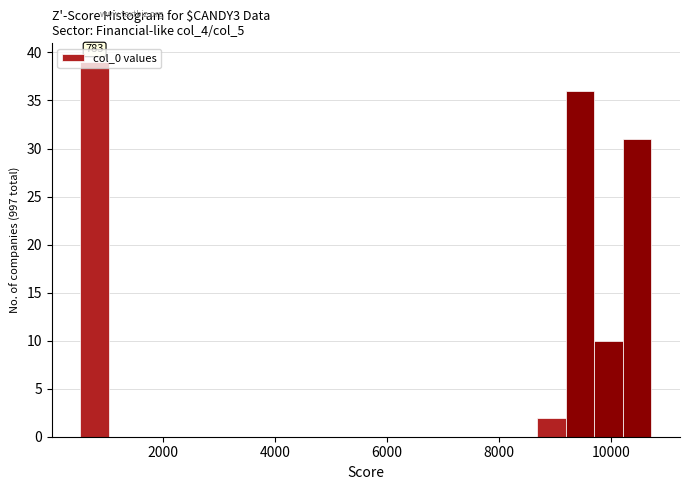

Around what value on the x-axis is the tallest bar? Give the approximate position of its centre, as read against the axis.

800